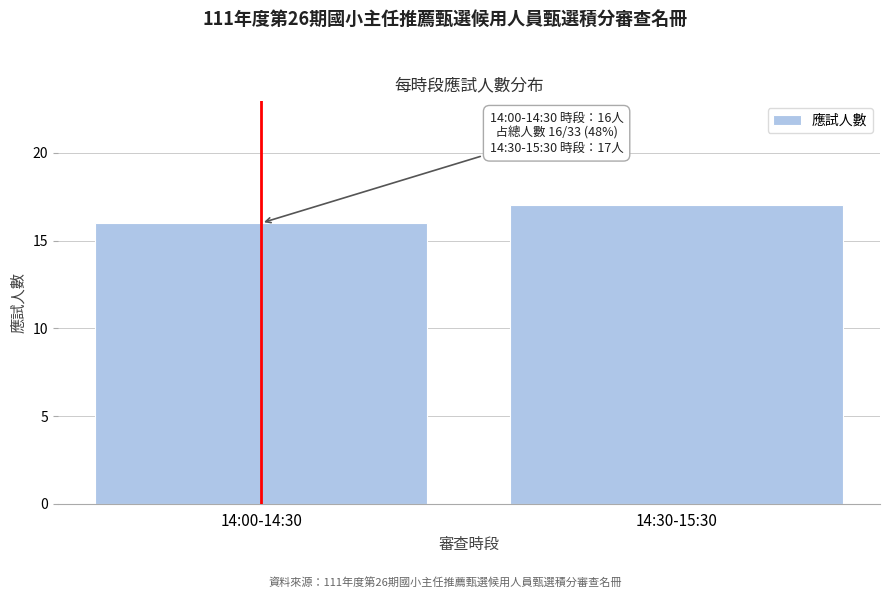

Reading right to left, transcribe all the data shown in this chart.

17	16